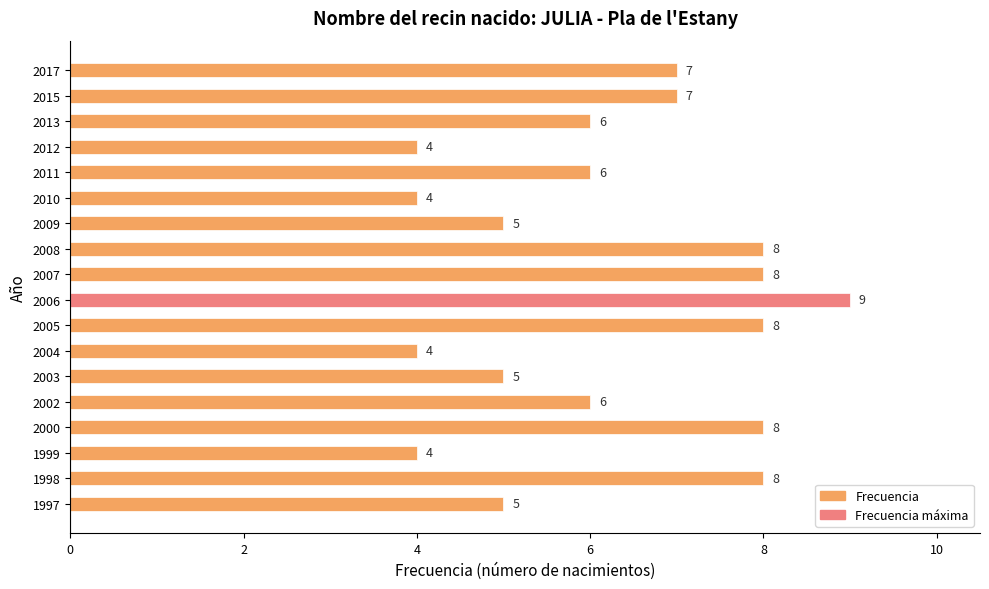

What is the sum of all values?

112